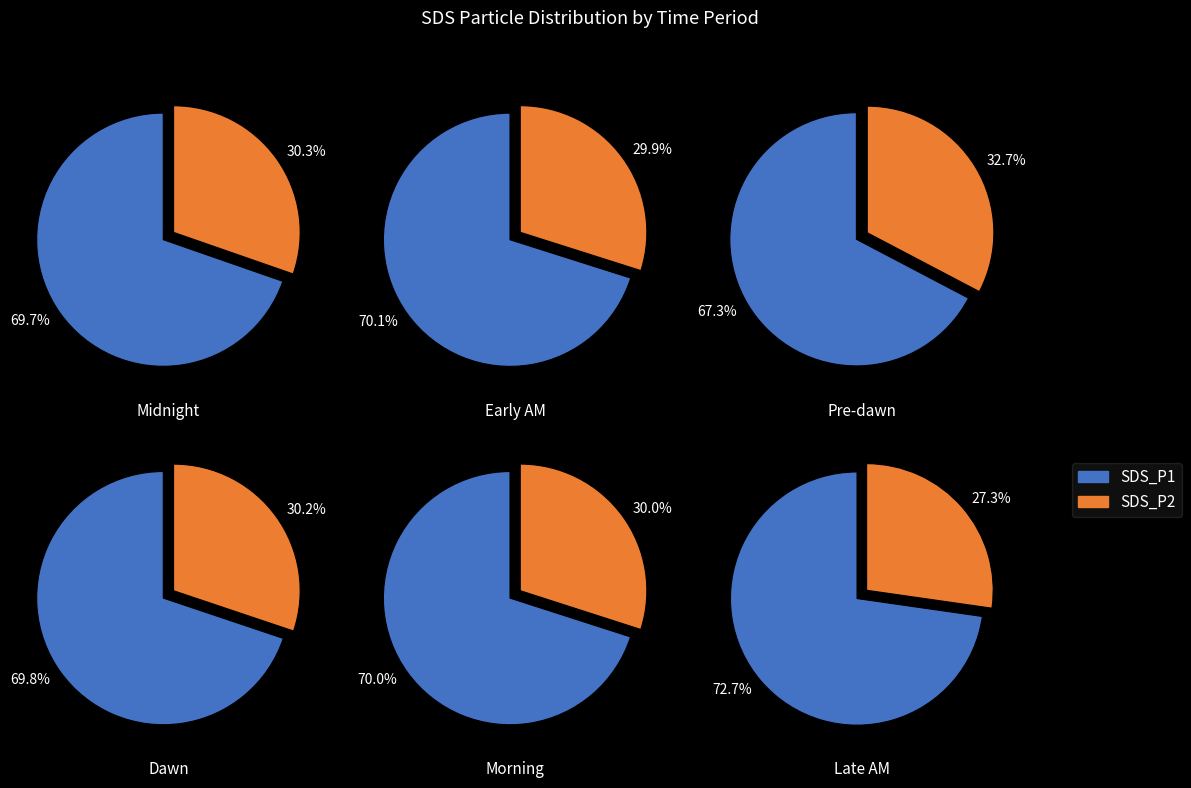

Which series has the widest spread of values?

SDS_P1